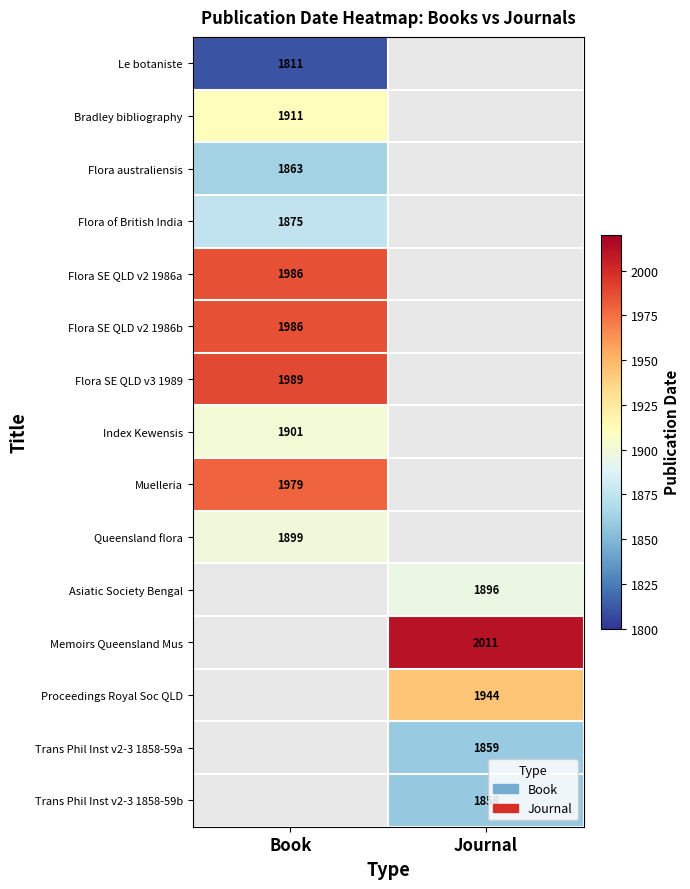

True or false: Flora SE QLD v3 1989 has a value of 3317 at Book.

False